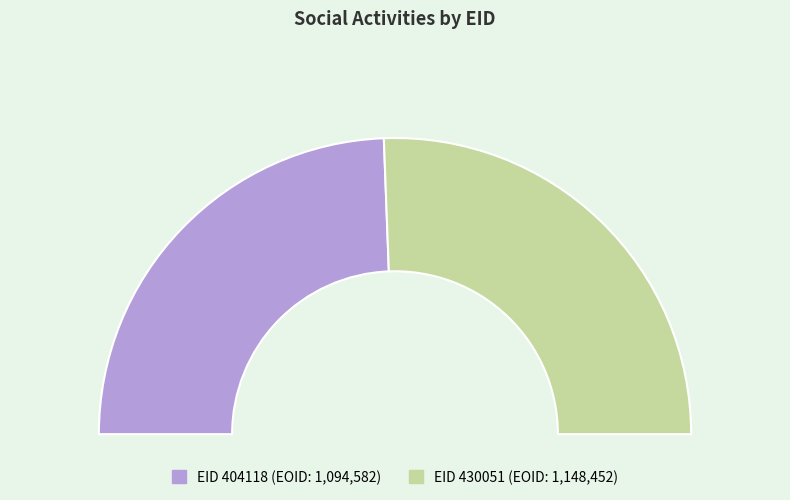

Does any single category account for the majority?

Yes